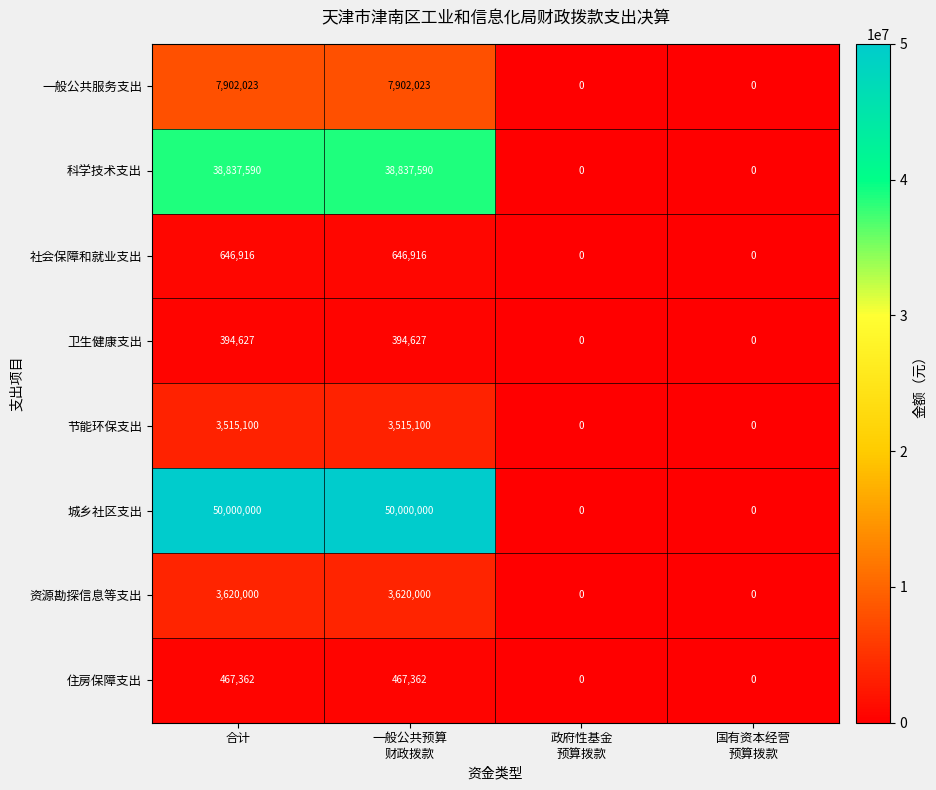

Which series has the largest range (max minus min)?

城乡社区支出